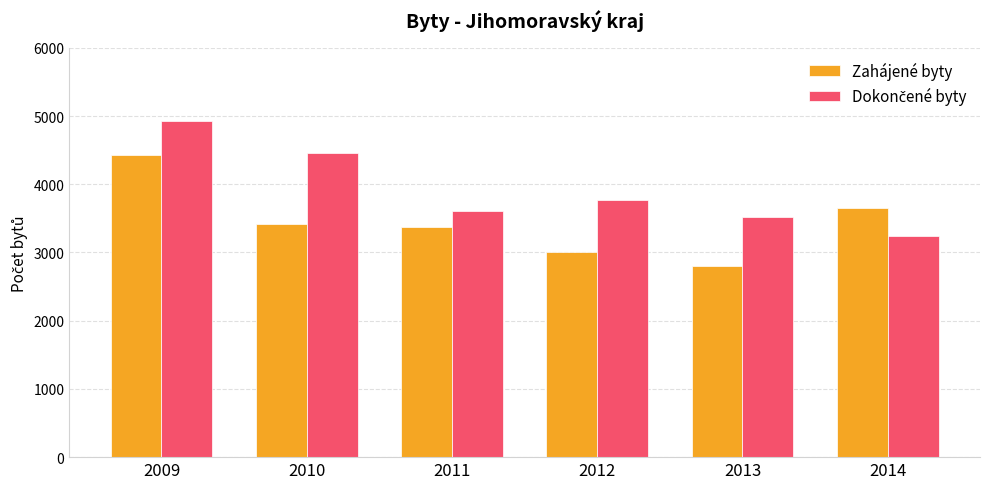

What is the lowest value of the Zahájené byty series?

2807